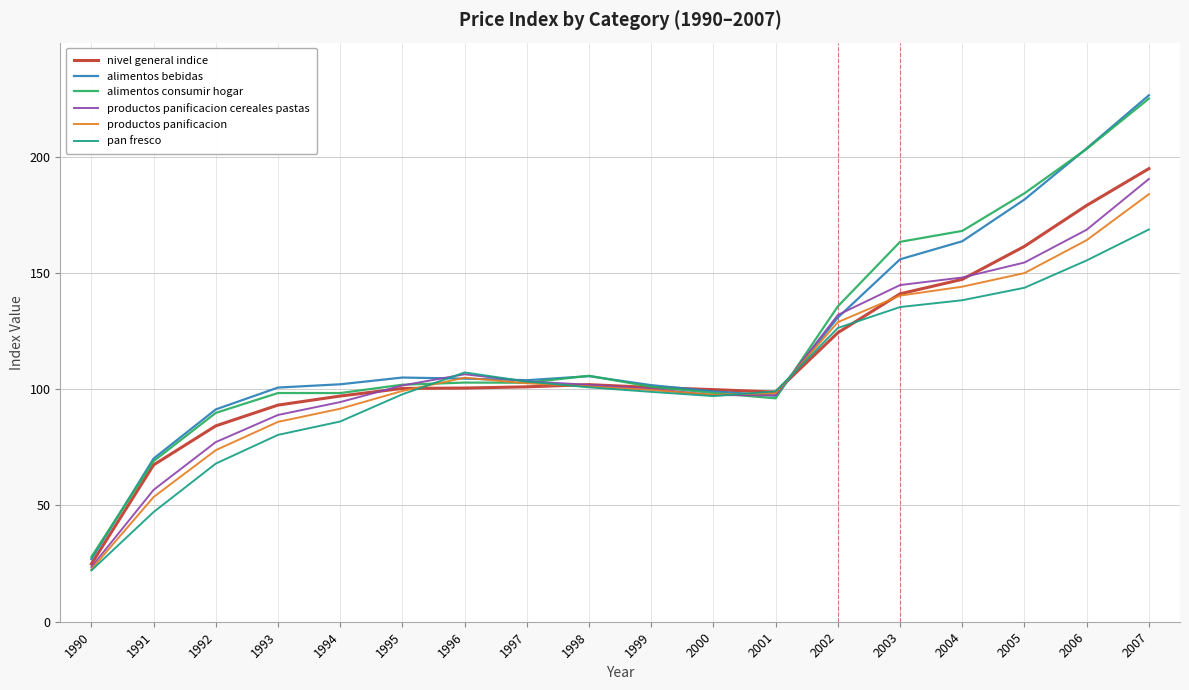

What is the sum of the pan fresco values at 2000 and 2004?

235.4